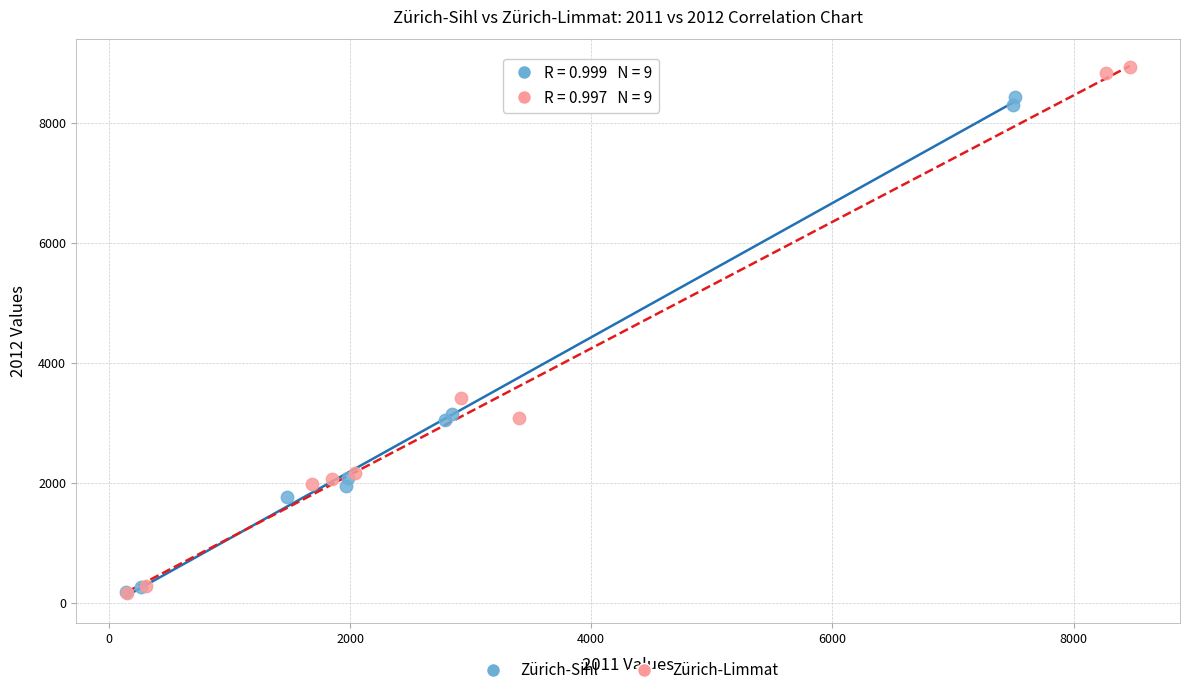

Which series reaches the maximum Y coordinate?

Zürich-Limmat